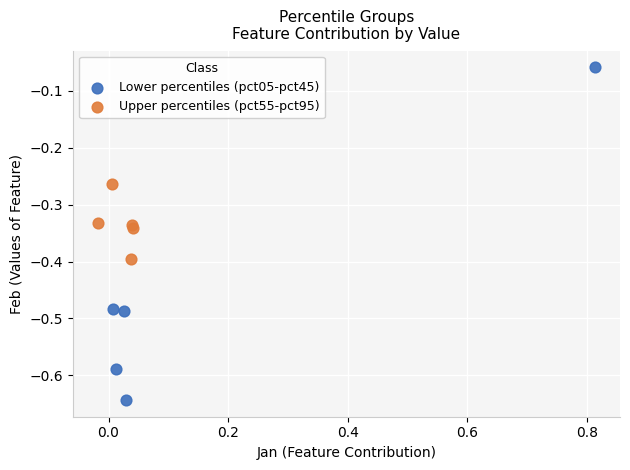

Which series reaches the maximum Y coordinate?

Lower percentiles (pct05-pct45)